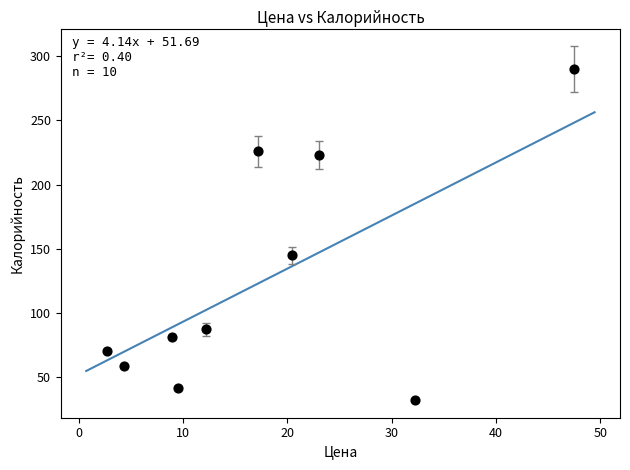

What Y value in the scatter plot is closest to 161?

145.0